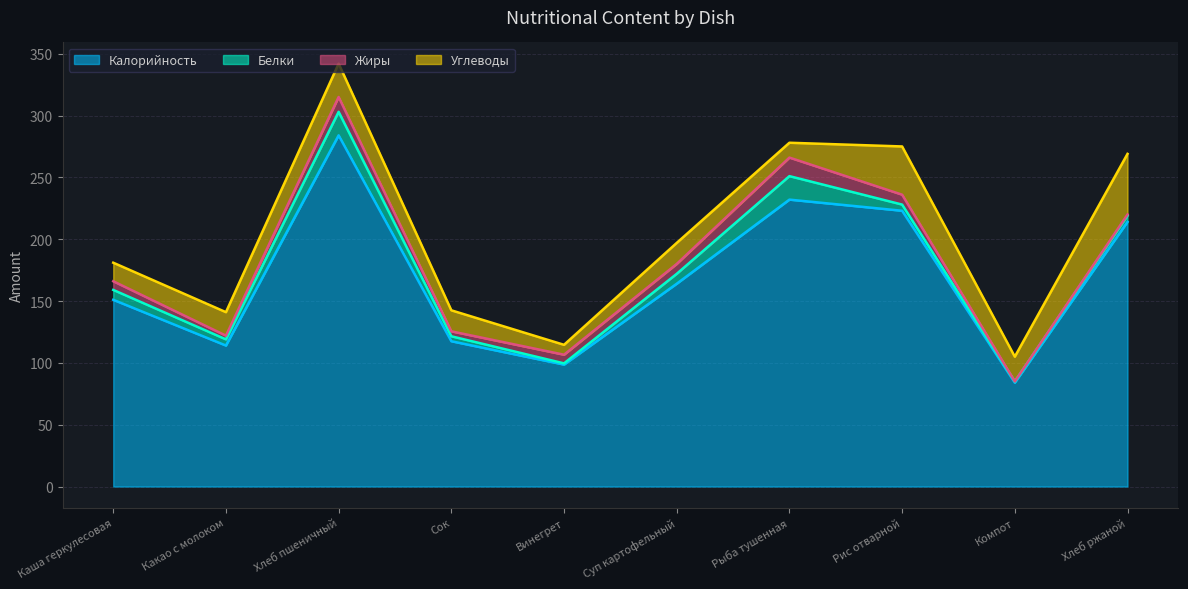

Is the value of Жиры at Хлеб пшеничный greater than the value of Белки at Рис отварной?

Yes